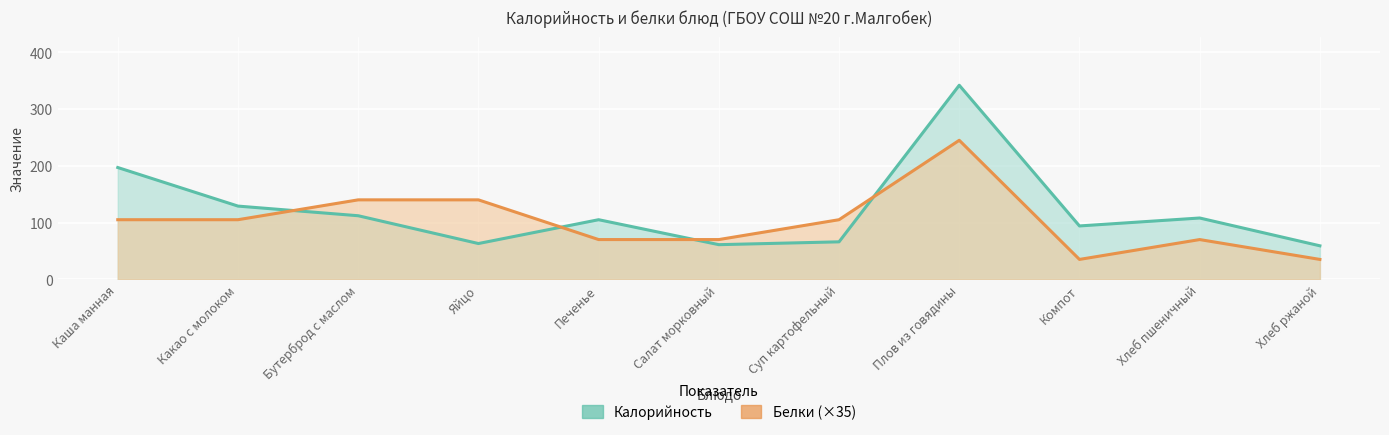

What is the lowest value of the Калорийность (линия) series?

59